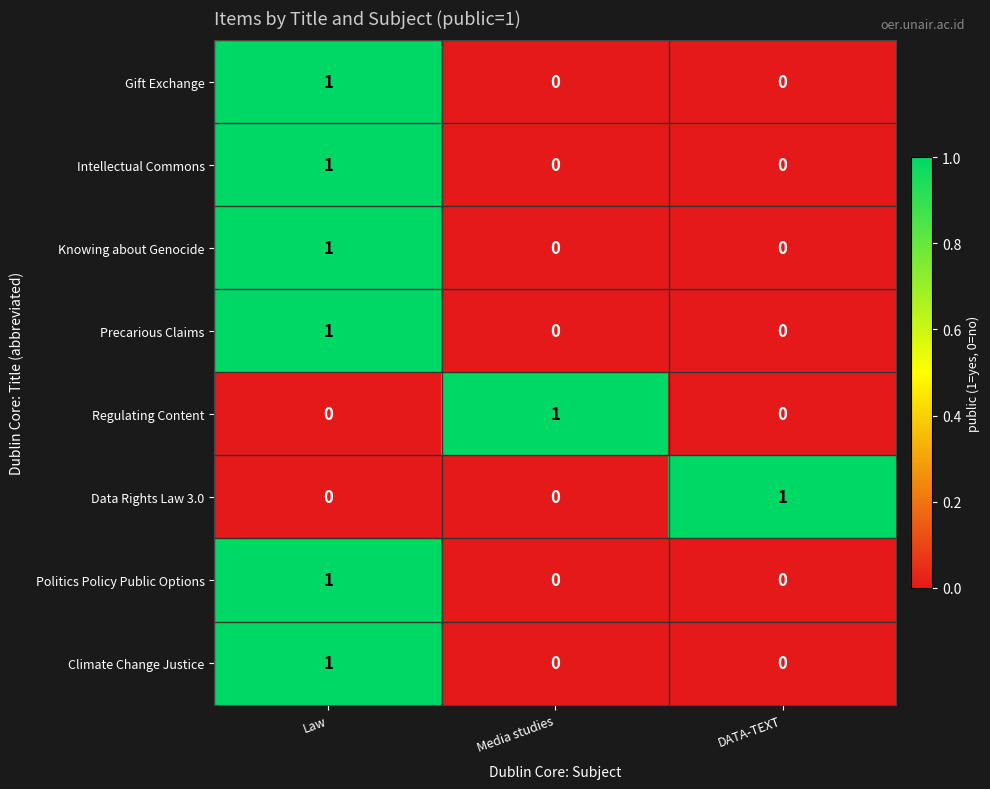

Reading left to right, list all the values displayed in this chart.

Gift Exchange: 1	0	0
Intellectual Commons: 1	0	0
Knowing about Genocide: 1	0	0
Precarious Claims: 1	0	0
Regulating Content: 0	1	0
Data Rights Law 3.0: 0	0	1
Politics Policy Public Options: 1	0	0
Climate Change Justice: 1	0	0